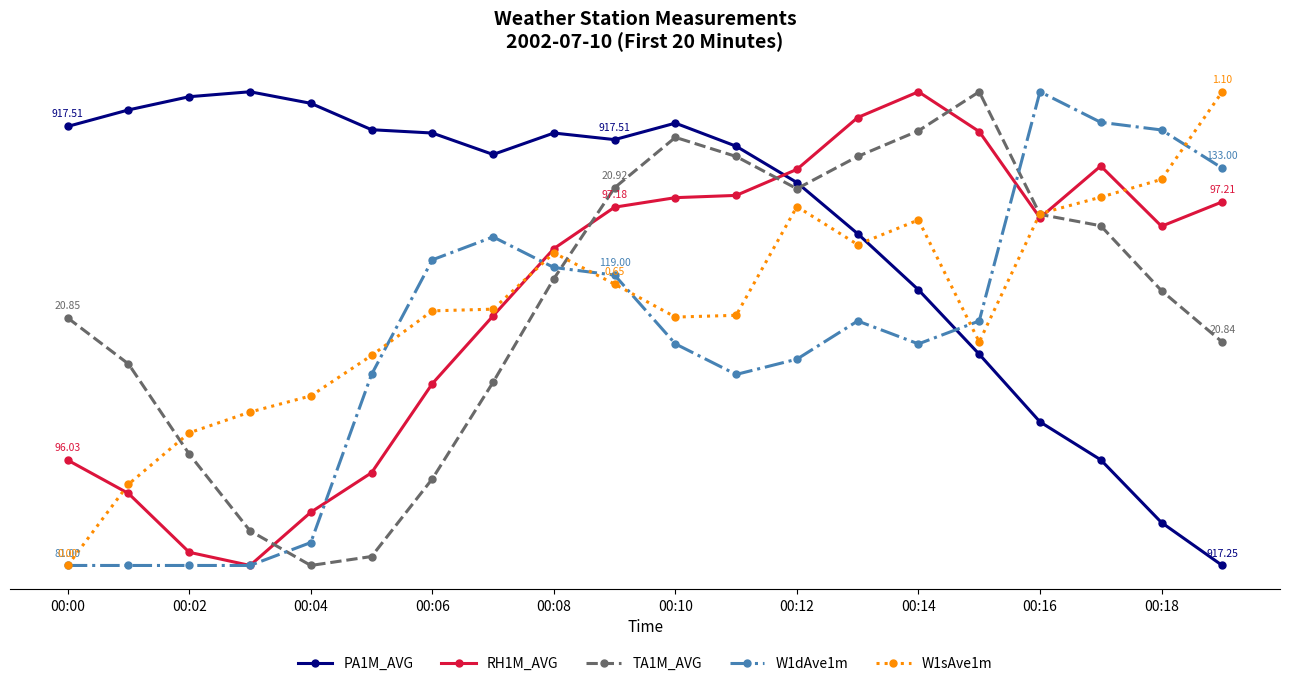

Is this an area chart (filled region under the line)?

No